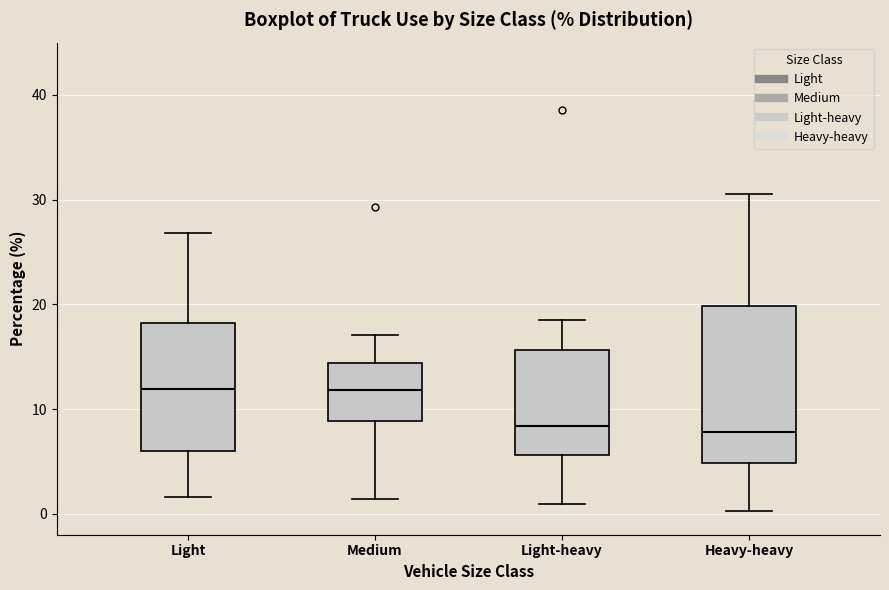

Reading left to right, read every box against the y-axis: the position of its median line, the range the box covers, and the ends of its whiskers. The values are not printed on the chart, so give them approximately, as read against the axis.

Light: median 12, box 6 to 18, whiskers 2 to 27
Medium: median 12, box 9 to 14, whiskers 1 to 17
Light-heavy: median 8, box 6 to 16, whiskers 1 to 19
Heavy-heavy: median 8, box 5 to 20, whiskers 0 to 31